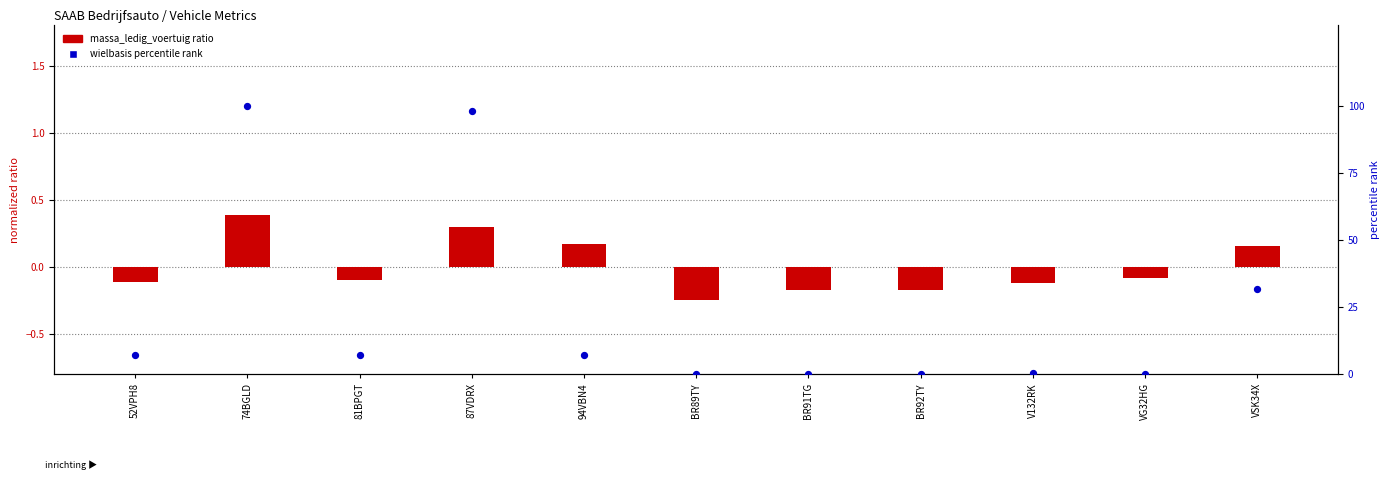

What is the total value across all series at BR92TY?

-0.2